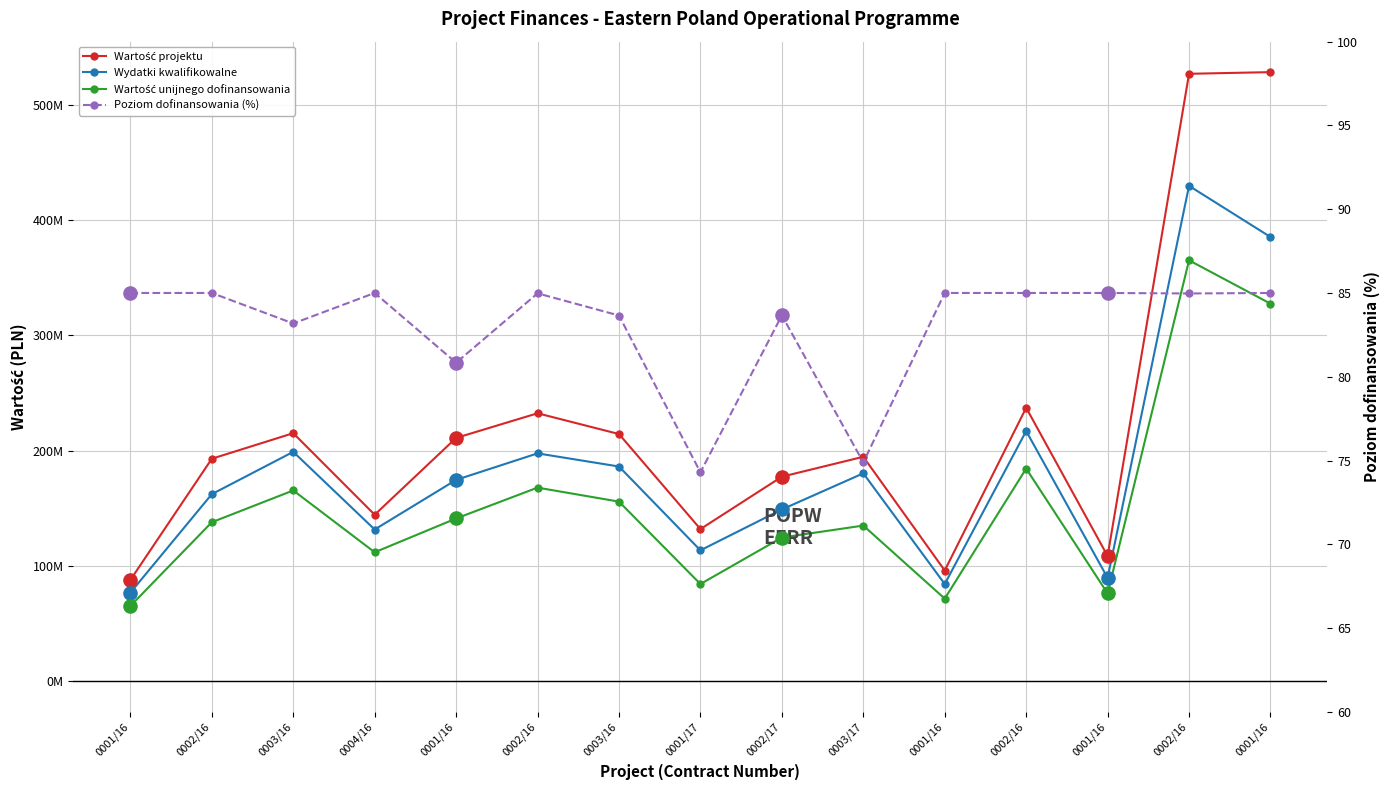

What is the total value across all series at 0002/16?

493386856.3